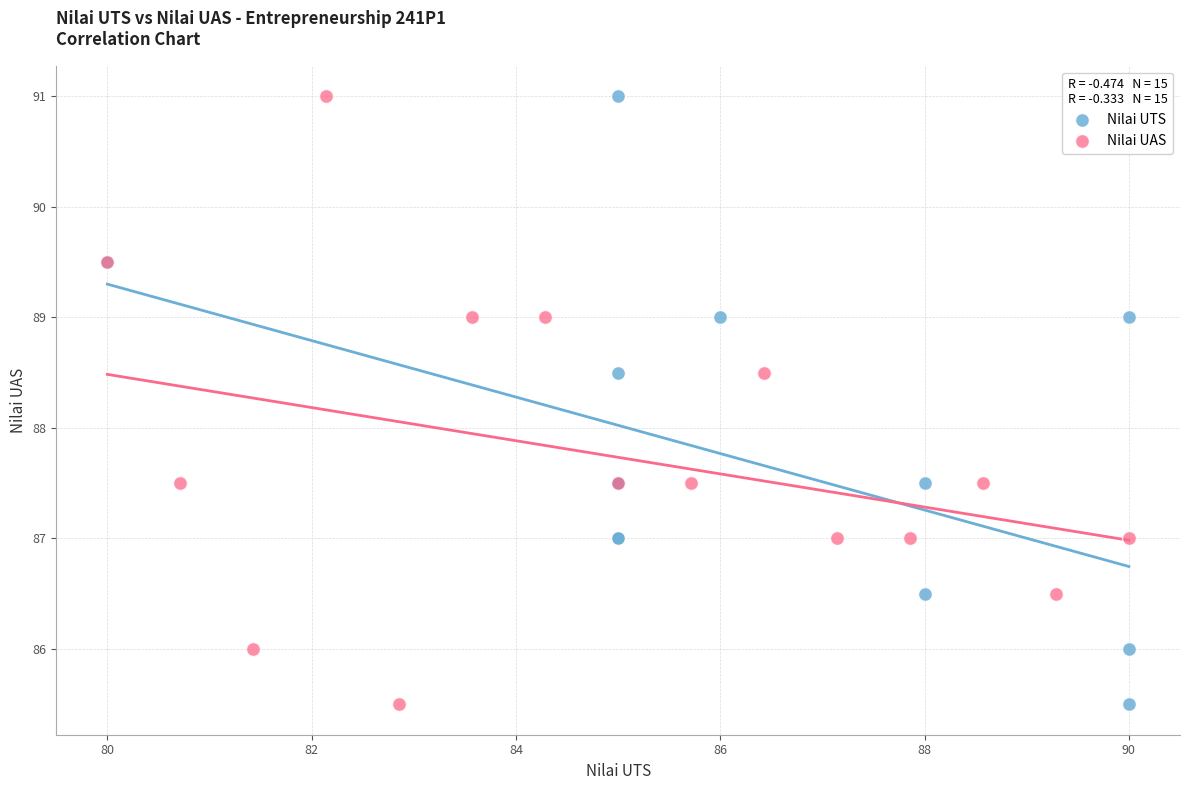

What are all the series names shown in the legend?

Nilai UTS, Nilai UAS